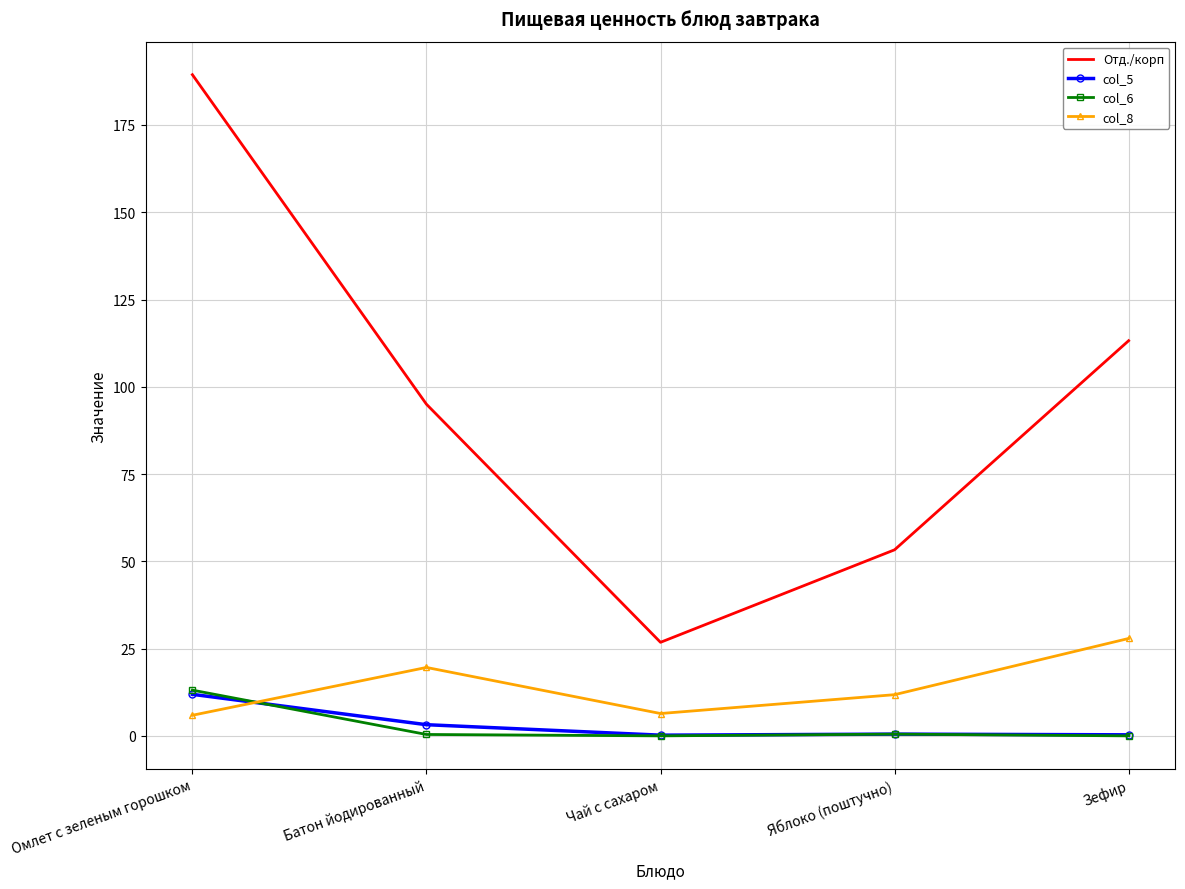

Which series has the largest total across all categories?

Отд./корп